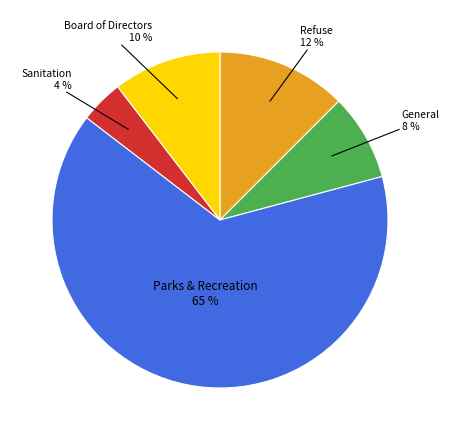

Is there any slice that represents more than half of the pie?

Yes